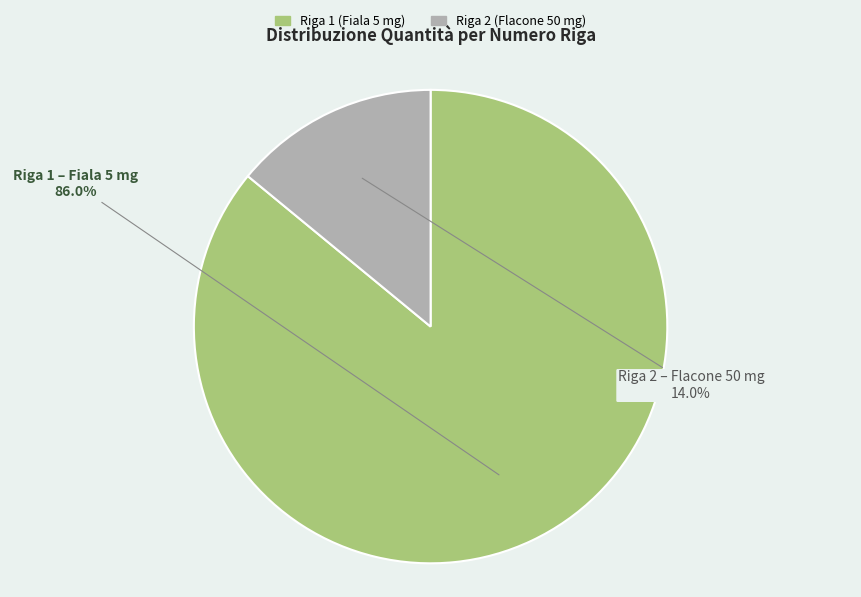

Between Riga 1 (Fiala 5 mg) and Riga 2 (Flacone 50 mg), which is larger?

Riga 1 (Fiala 5 mg)